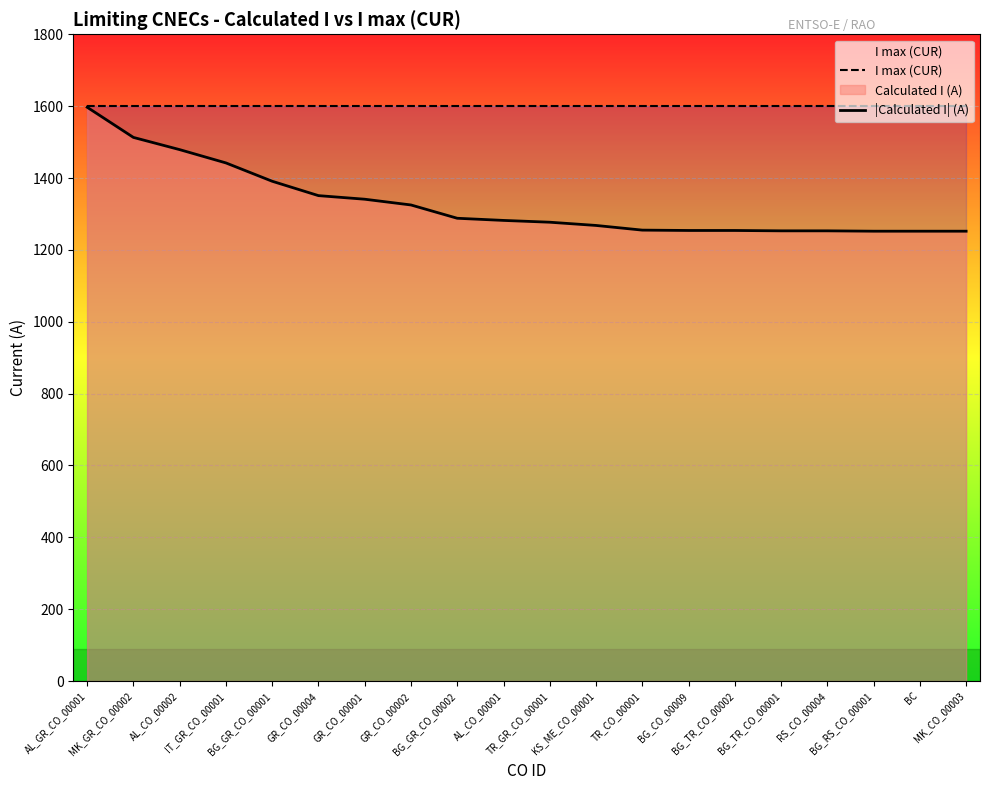

Which series changed the most between GR_CO_00001 and RS_CO_00004?

|Calculated I| (A)